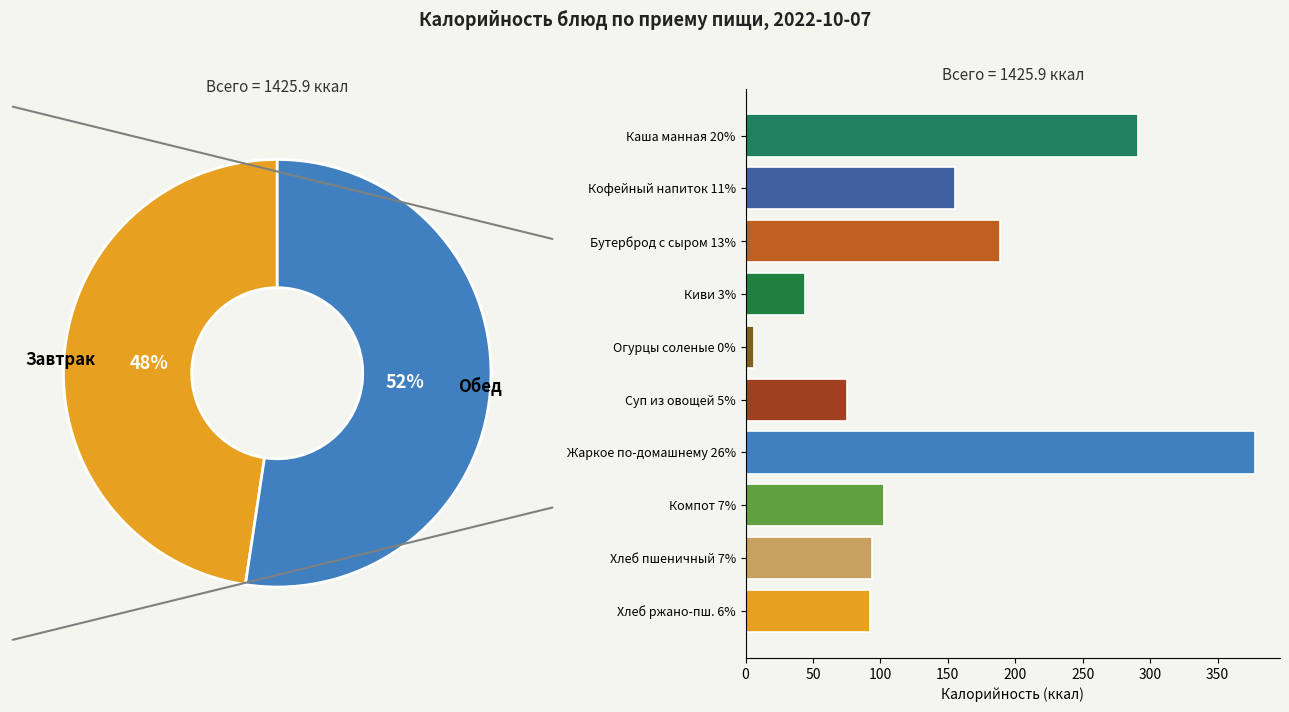

The Киви 3% slice represents 3% of the pie. True or false?

True